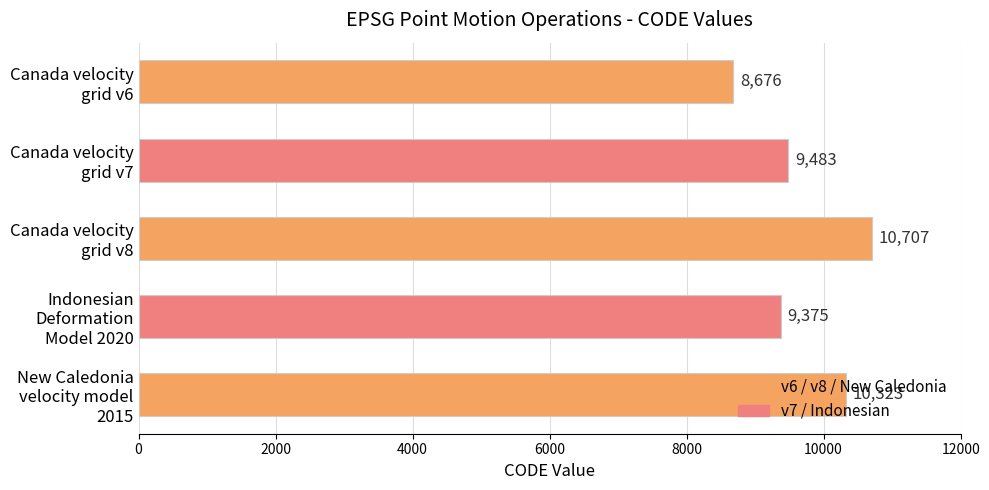

What is the average value?

9713